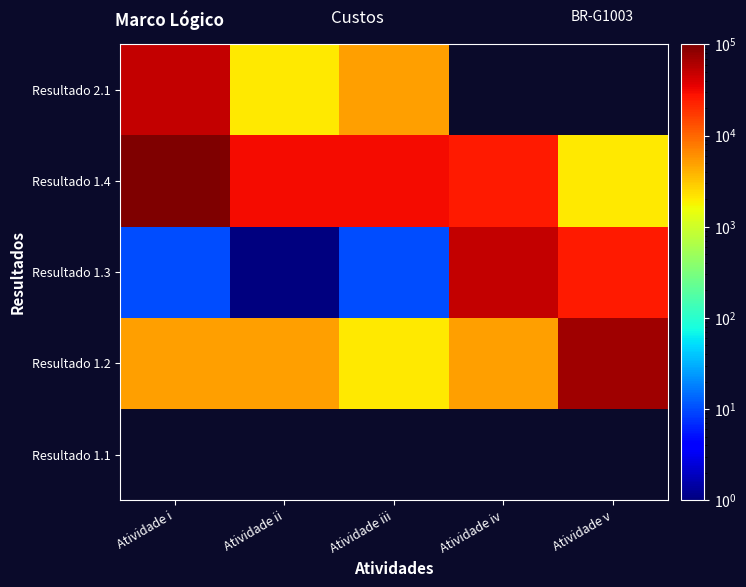

Rank the series by their maximum value, from highest to lowest.

Resultado 1.1, Resultado 1.4, Resultado 1.2, Resultado 1.3, Resultado 2.1